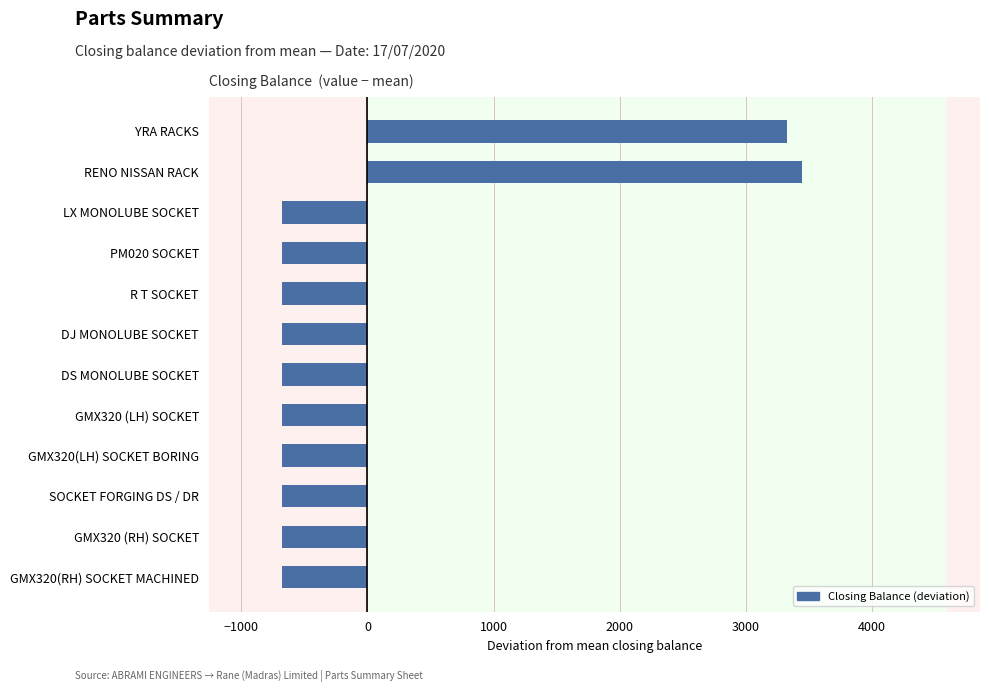

What is the difference between the maximum and minimum values?

4120.0